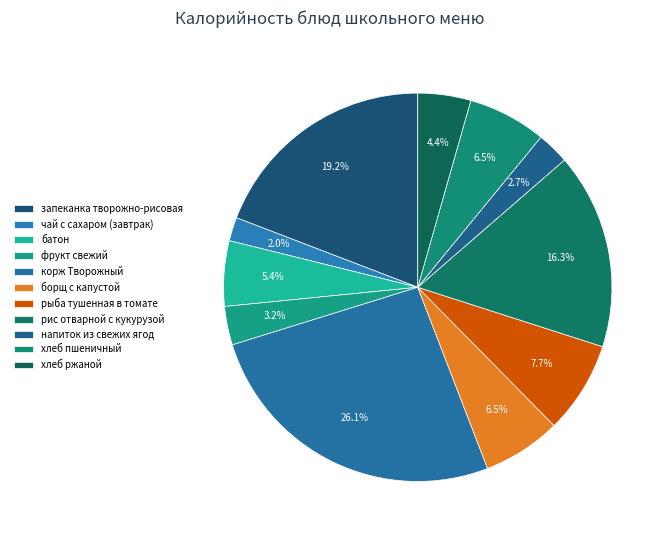

What is the total percentage of запеканка творожно-рисовая and фрукт свежий?

22.4%